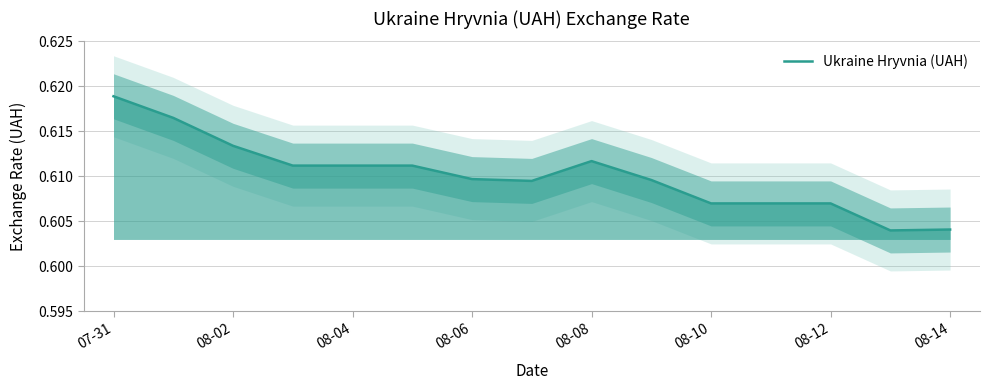

At which category does the chart reach its peak across all series?

07-31